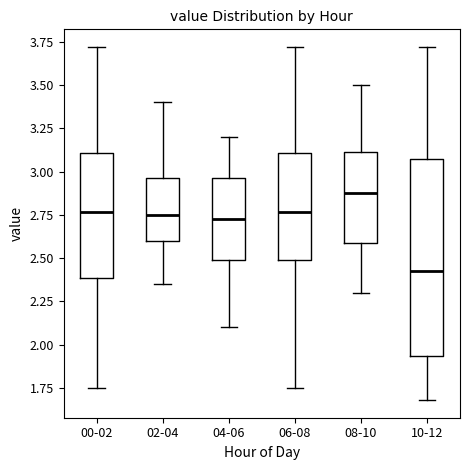

Reading left to right, transcribe this box plot: for each box, give where its median line is, the range the box spans, and where its two whiskers end, as read against the y-axis. The values are not printed on the chart, so give them approximately, as read against the axis.

00-02: median 2.75, box 2.40 to 3.10, whiskers 1.75 to 3.70
02-04: median 2.75, box 2.60 to 2.95, whiskers 2.35 to 3.40
04-06: median 2.75, box 2.50 to 2.95, whiskers 2.10 to 3.20
06-08: median 2.75, box 2.50 to 3.10, whiskers 1.75 to 3.70
08-10: median 2.90, box 2.60 to 3.10, whiskers 2.30 to 3.50
10-12: median 2.45, box 1.95 to 3.10, whiskers 1.70 to 3.70